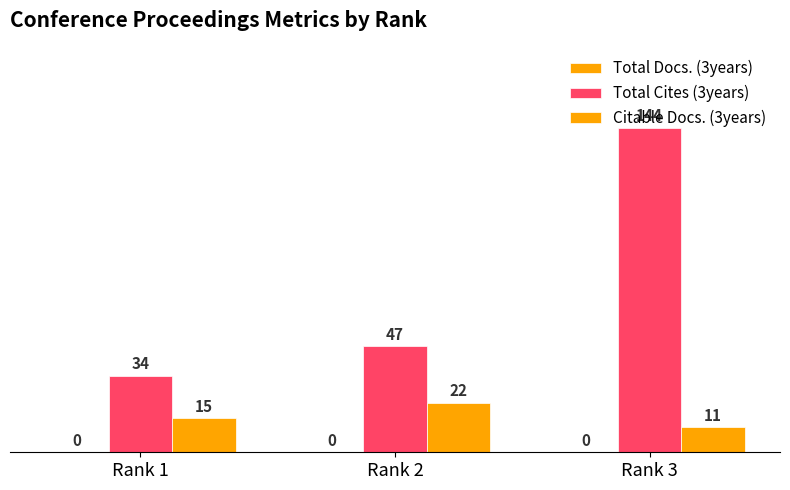

Rank the series at Rank 3 from highest to lowest value.

Total Cites (3years), Citable Docs. (3years)